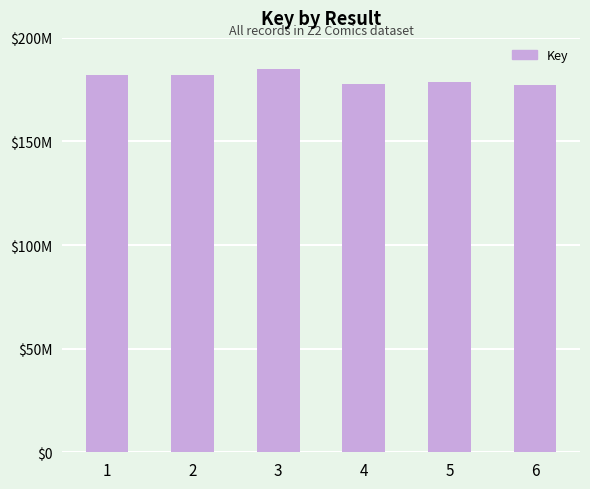

List the labels in order of value, smallest first.

6, 4, 5, 1, 2, 3